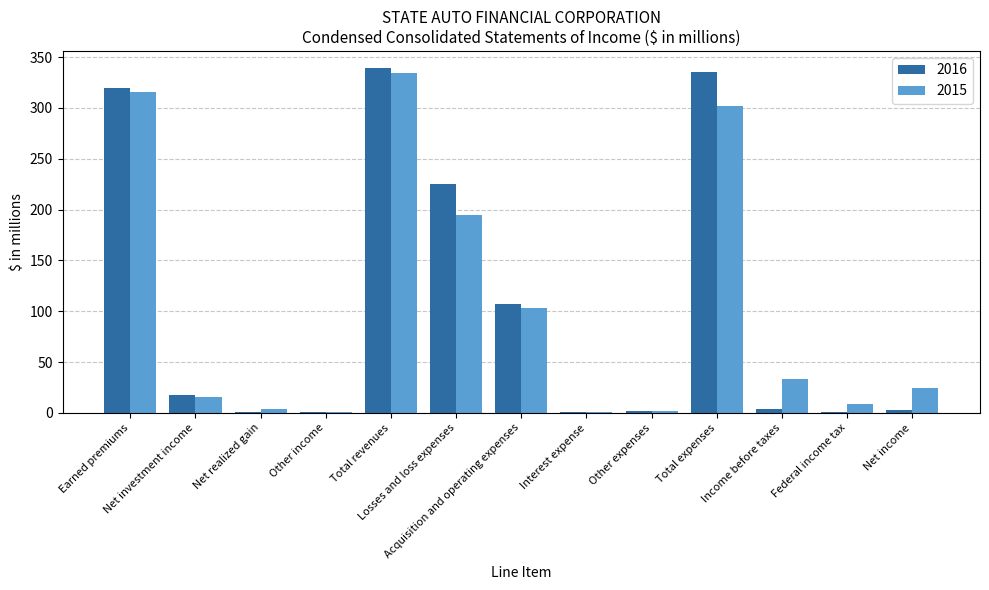

How many categories are shown in the chart?

13